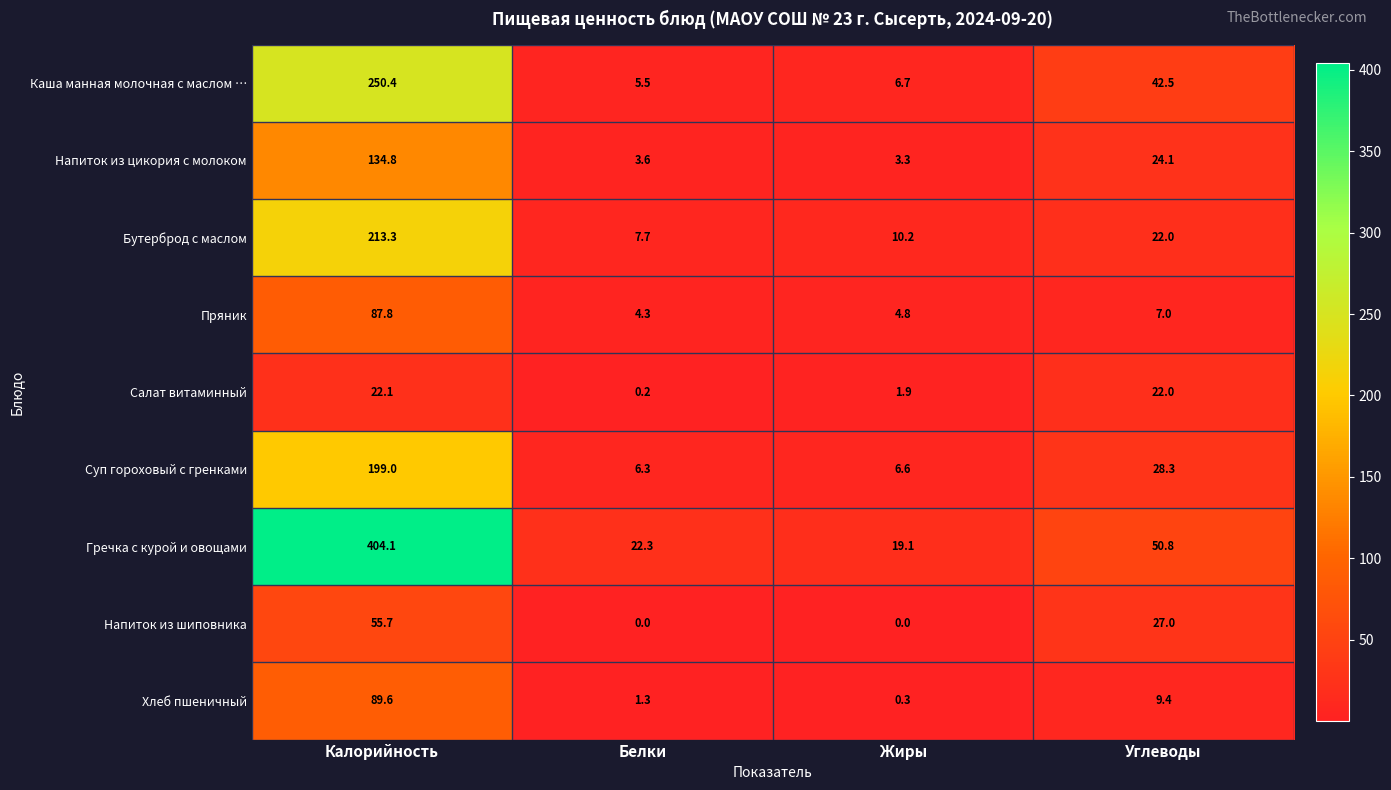

Which series has the largest total across all categories?

Гречка с курой и овощами